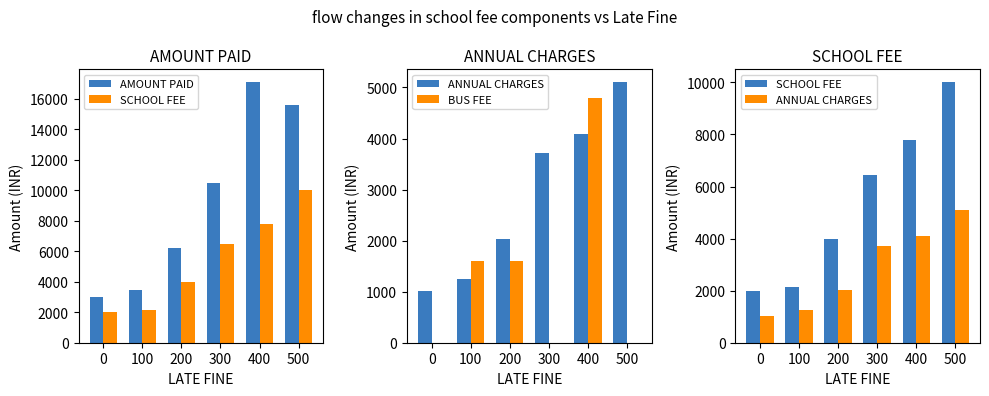

What is the maximum value shown in the chart?

17080